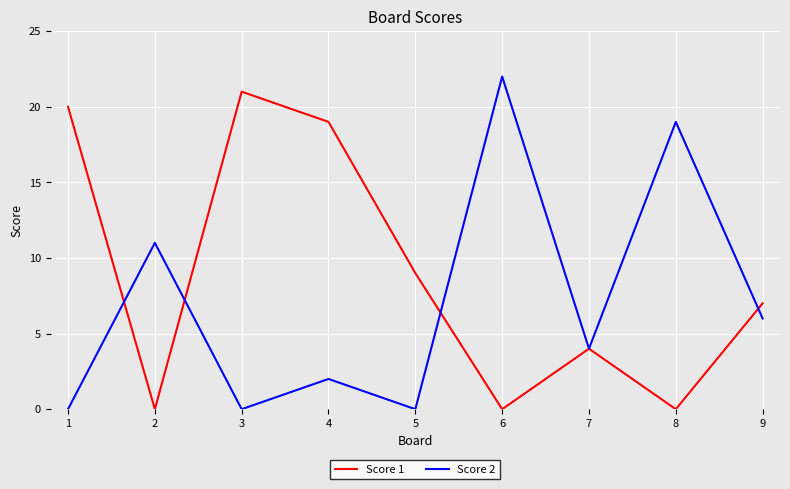

Where does the Score 1 series first go above 7?

1